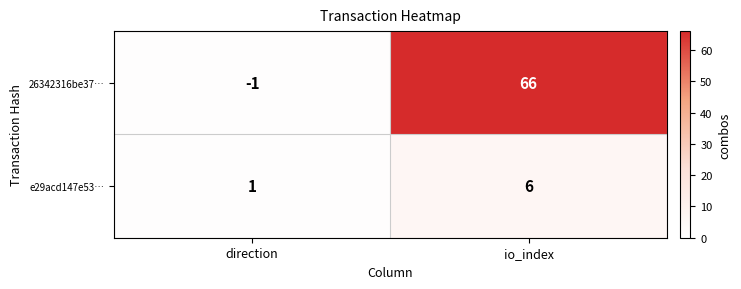

What is the difference between the 26342316be37… values at direction and io_index?

67